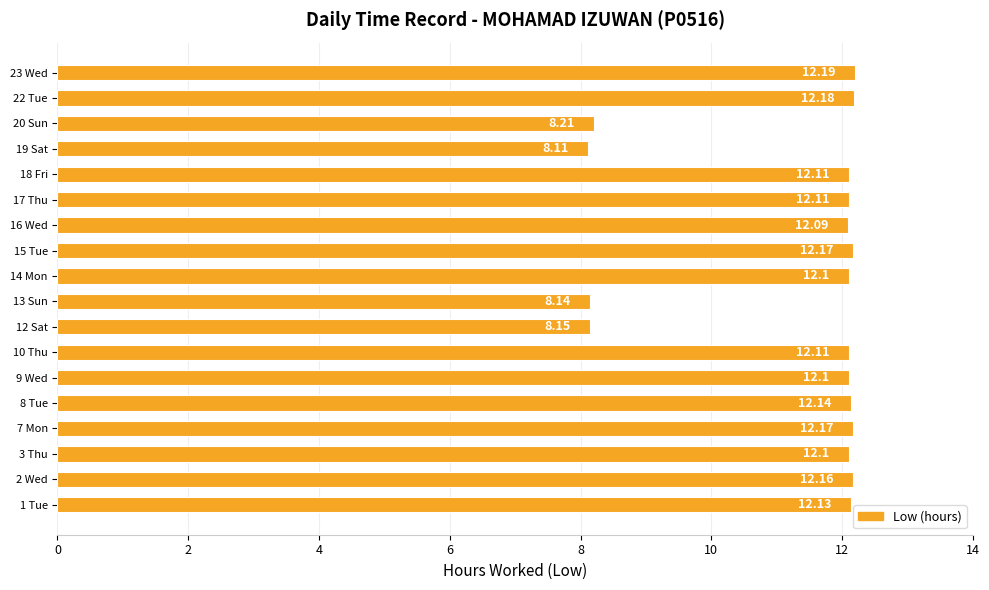

What is the difference between the values at 22 Tue and 19 Sat?

4.1